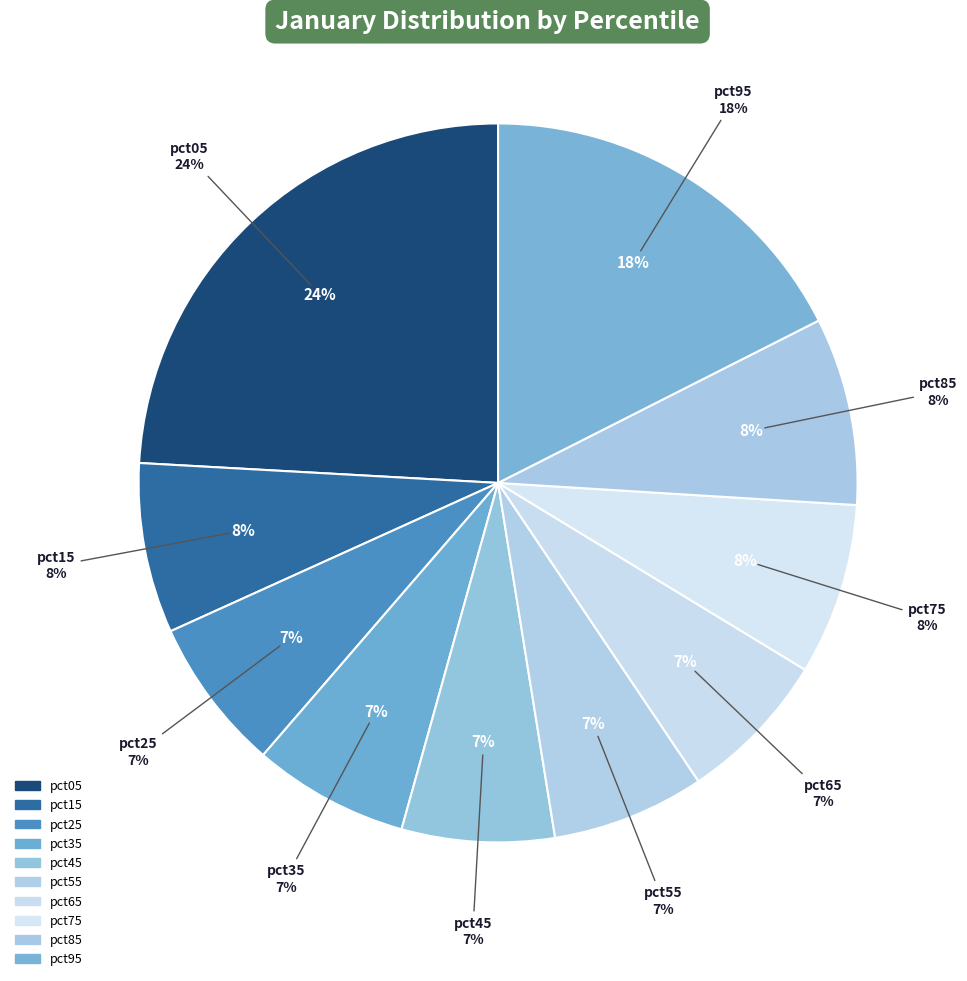

Rank the categories by value from lowest to highest.

pct45, pct55, pct65, pct25, pct35, pct15, pct75, pct85, pct95, pct05